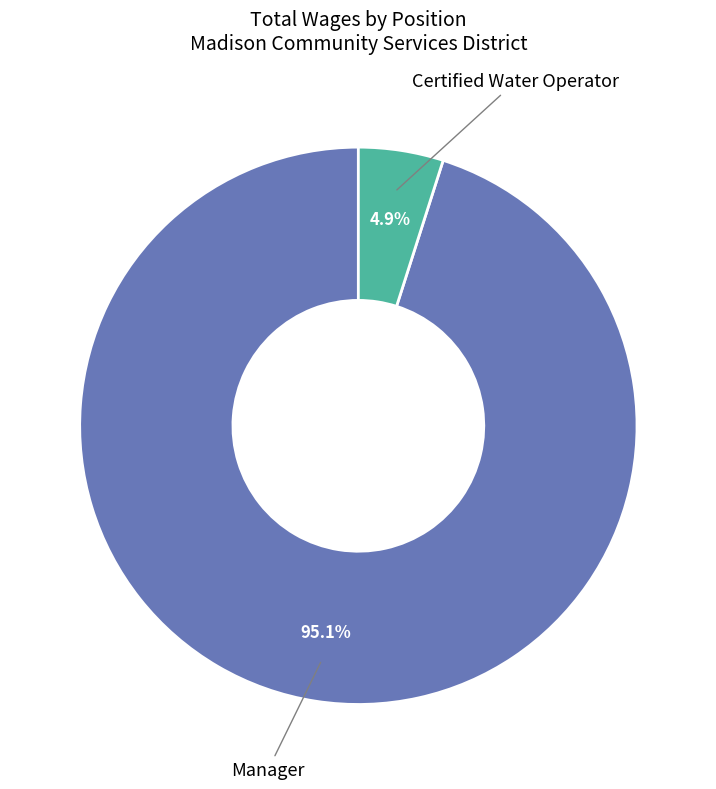

Is there a majority slice in this chart?

Yes